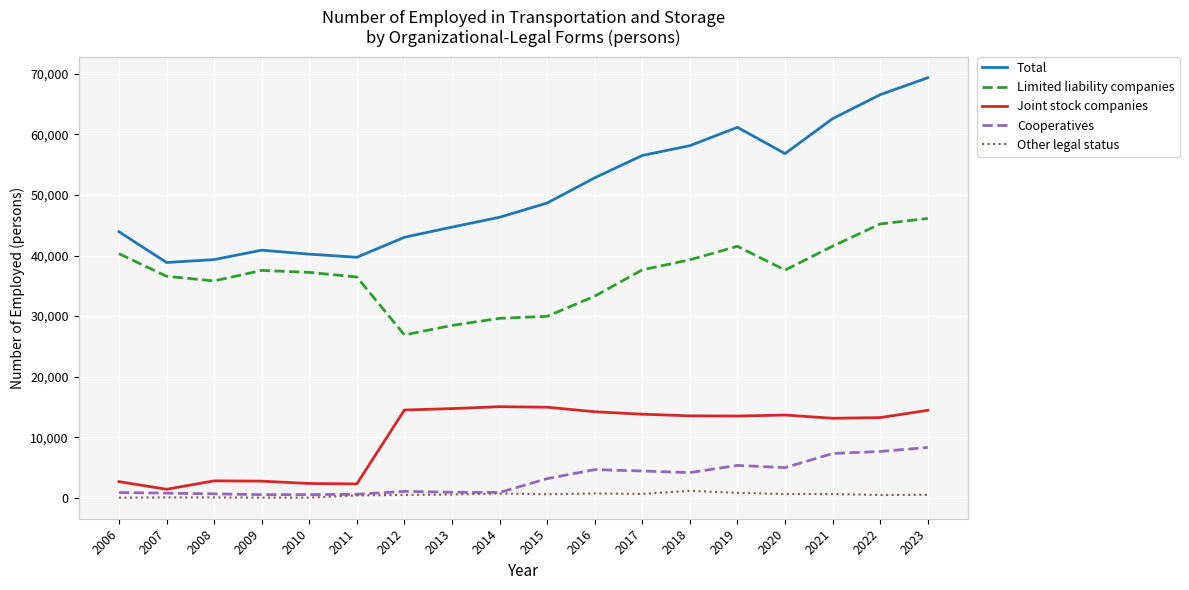

Is this an area chart (filled region under the line)?

No